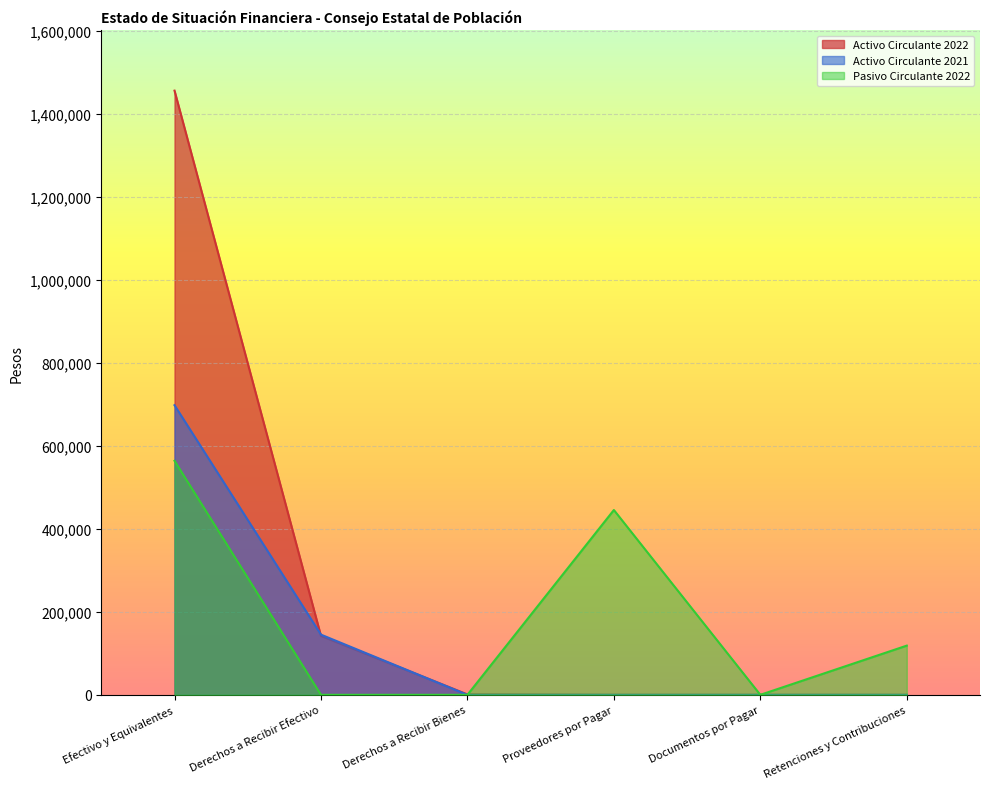

What is the label of the 6th point from the left?

Retenciones y Contribuciones